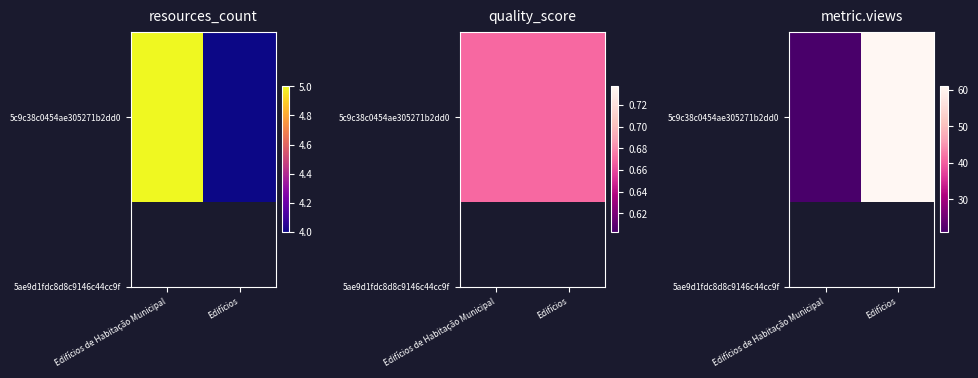

Rank the categories by value from lowest to highest.

Edifícios de Habitação Municipal, Edifícios